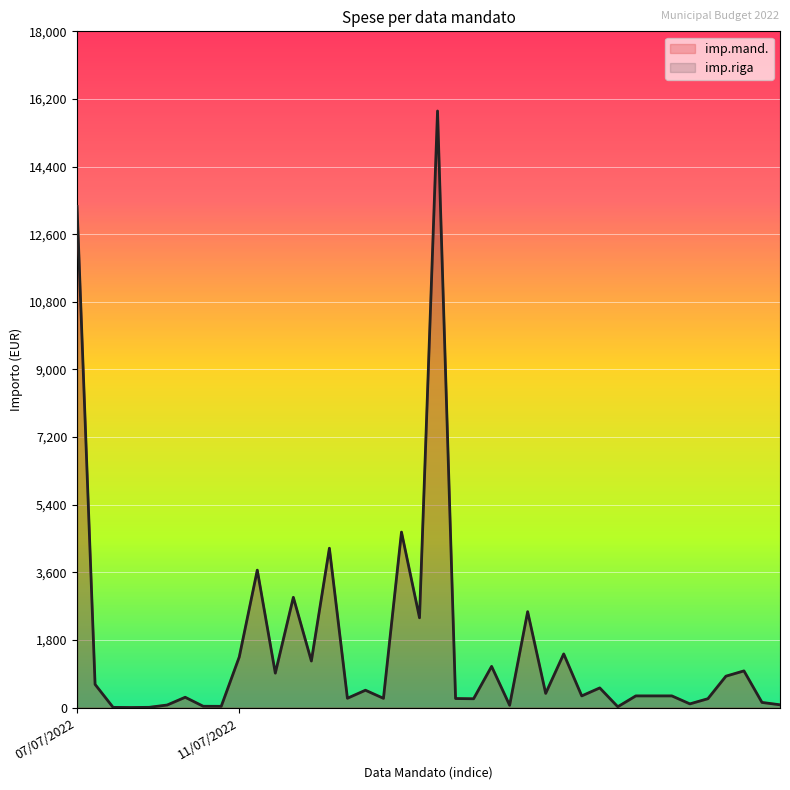

How many data points in imp.mand. are less than 312?

17